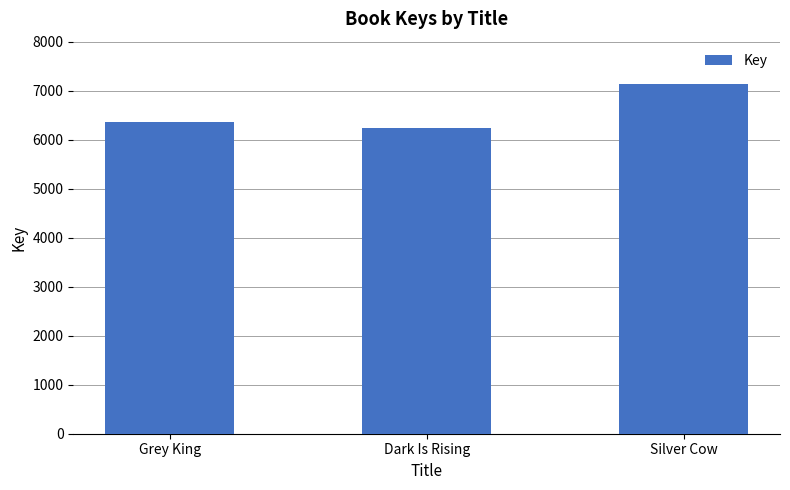

What is the greatest value displayed?

7143